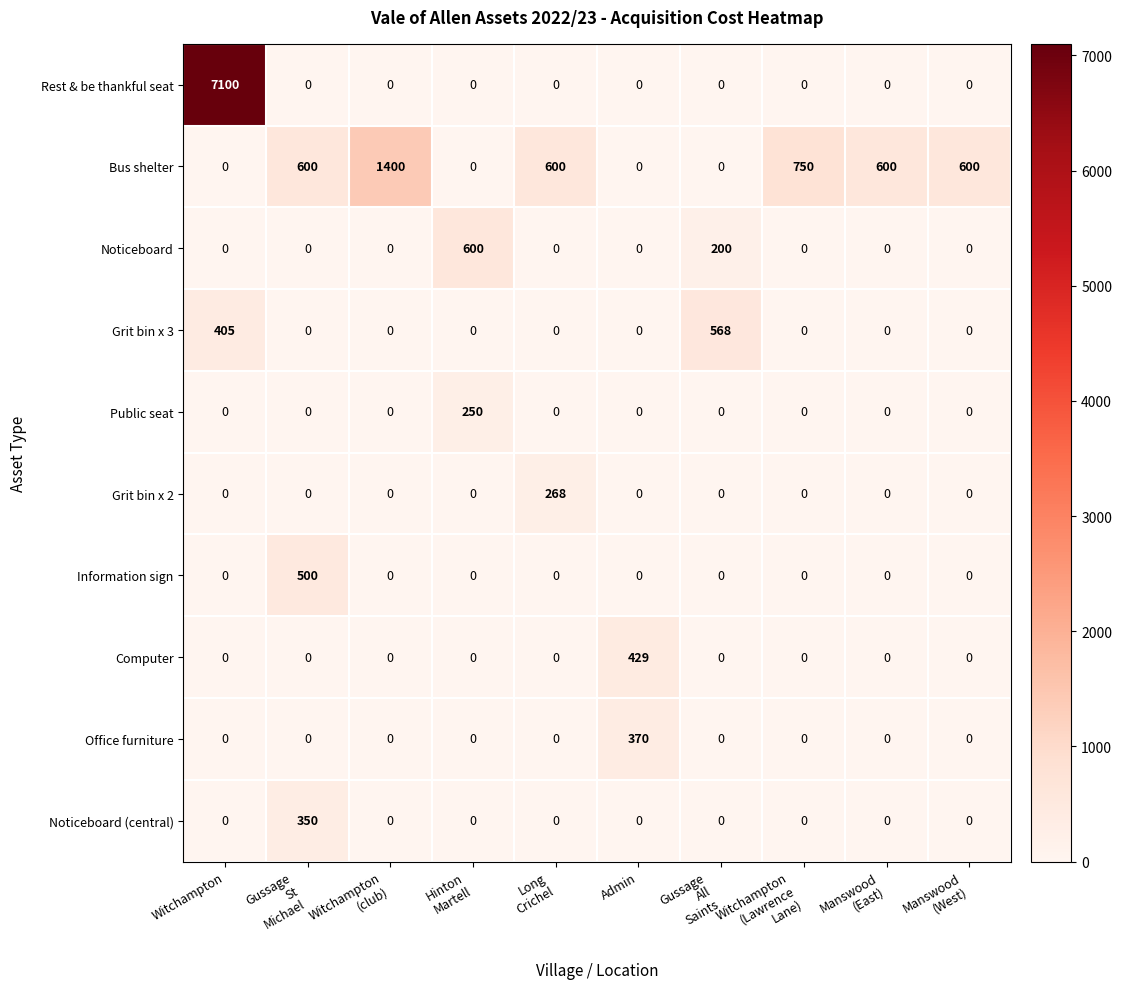

The Rest & be thankful seat series shows 12512 at Witchampton. True or false?

False